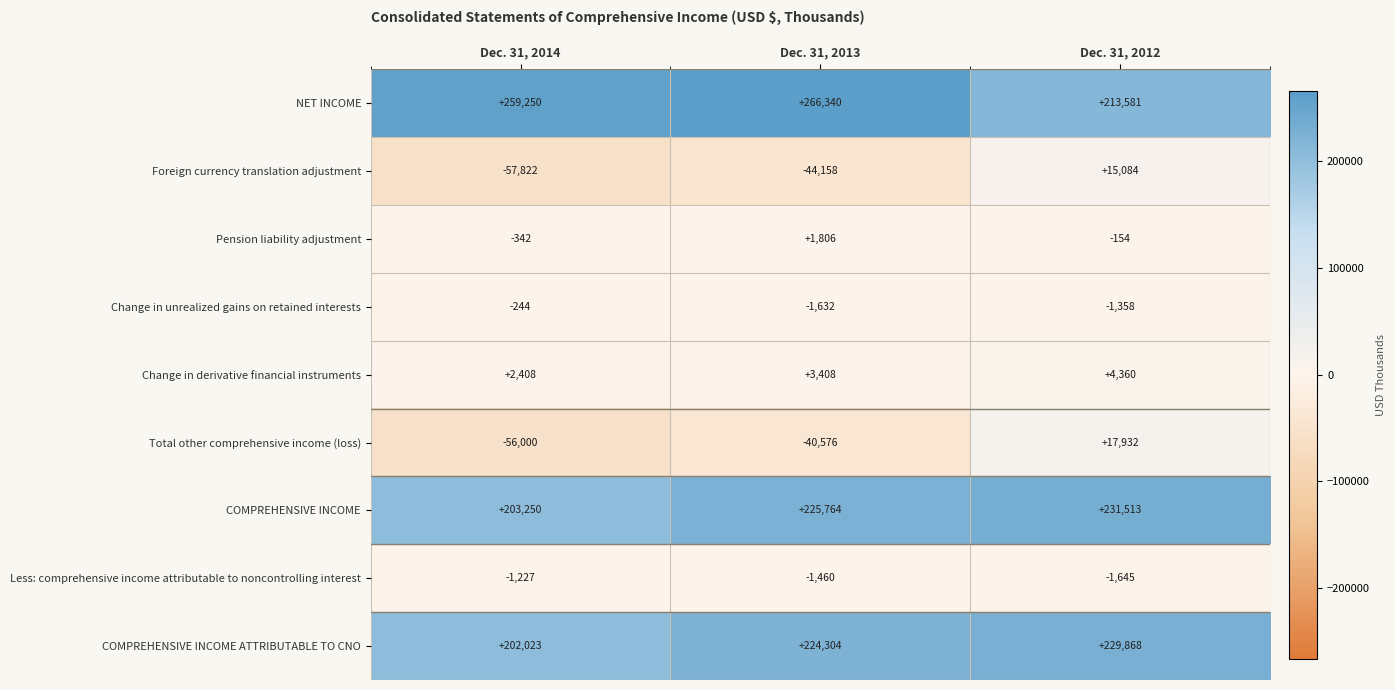

At how many categories does at least one series exceed 33812?

3